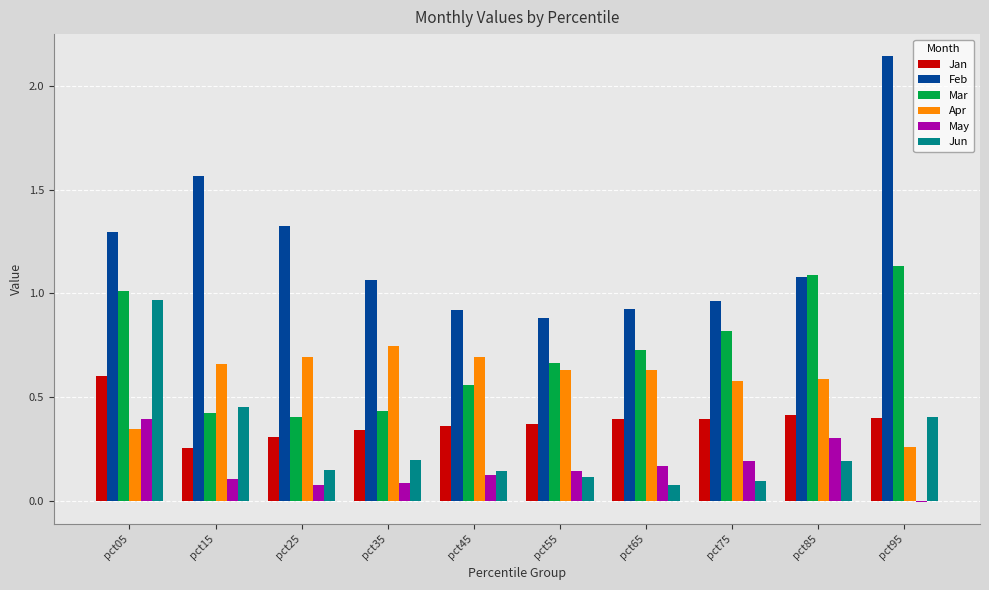

At which category is the sum across all series the highest?

pct05